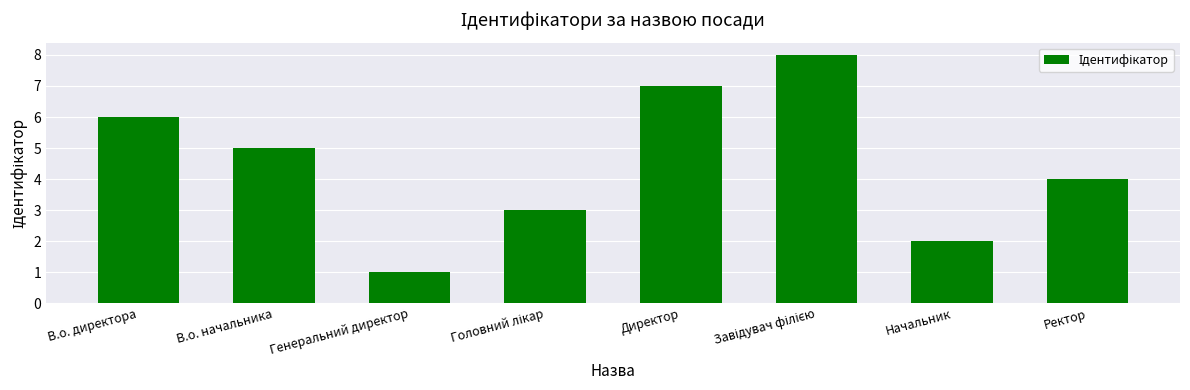

How many values are below 5?

4